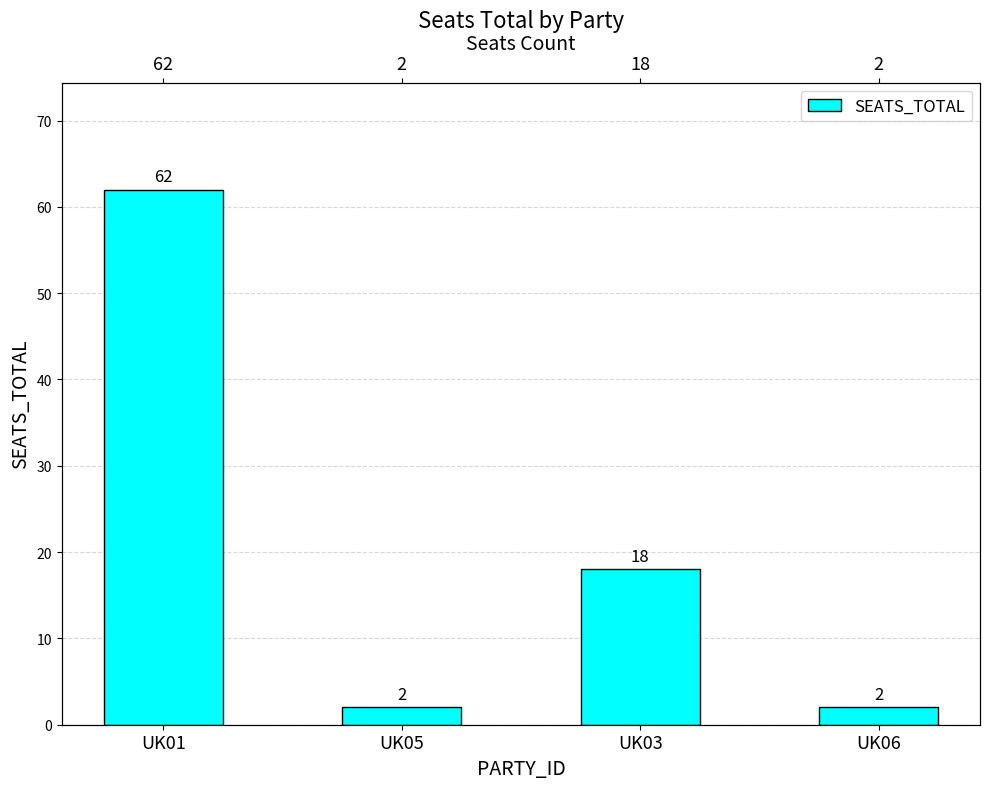

What is the change in value from UK01 to UK03?

-44